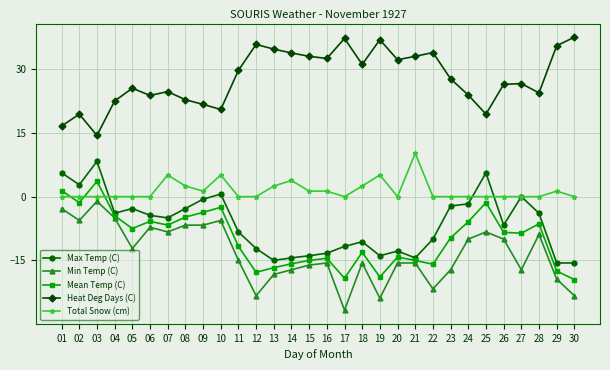

Is the value of Max Temp (C) at 23 greater than the value of Min Temp (C) at 20?

Yes